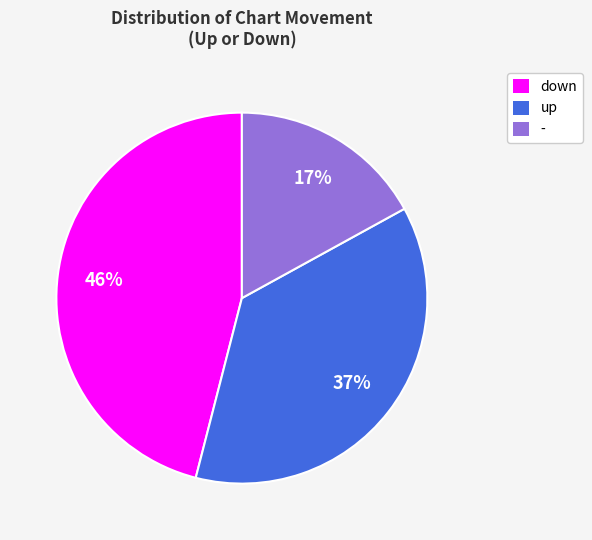

Which has a higher value, up or down?

down